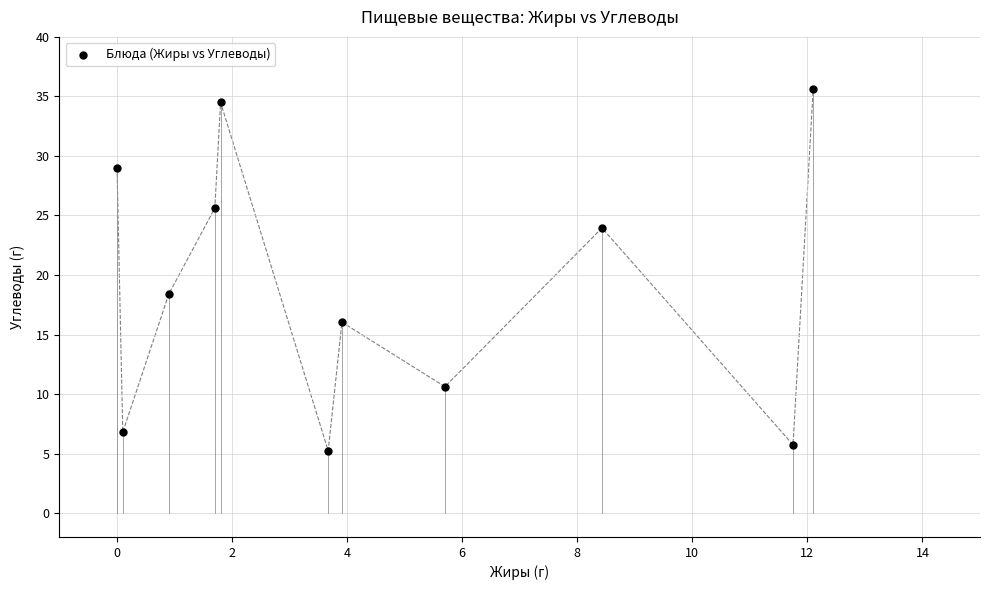

What Y value in the scatter plot is closest to 20?

18.4